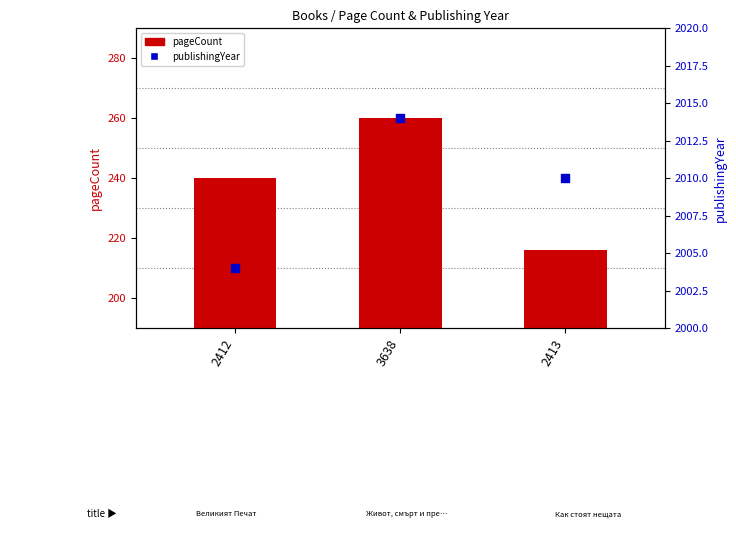

Is the value of publishingYear at 2413 greater than the value of pageCount at 3638?

Yes